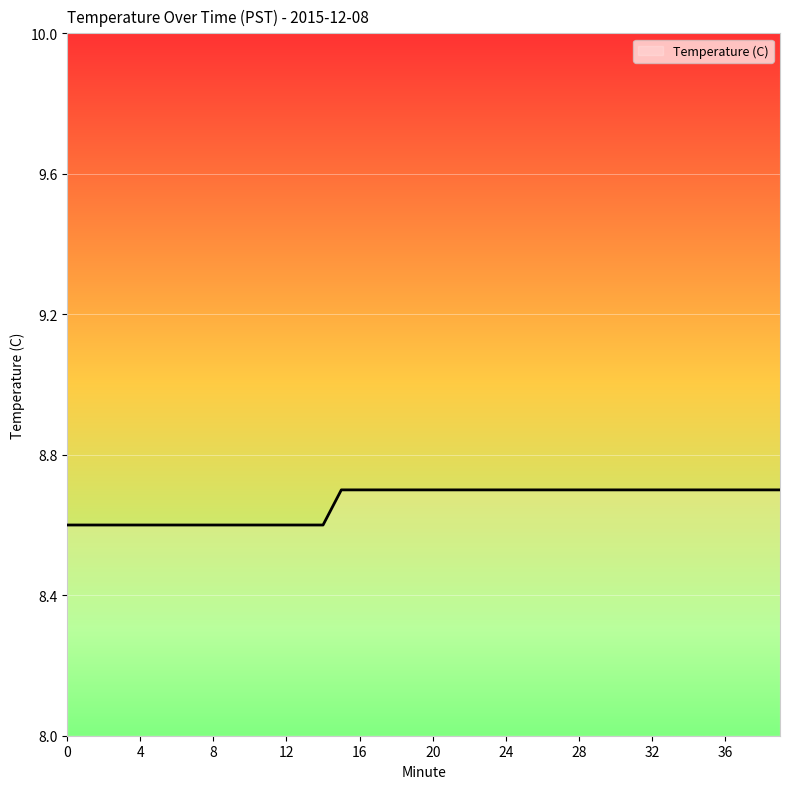

What is the greatest value displayed?

8.7